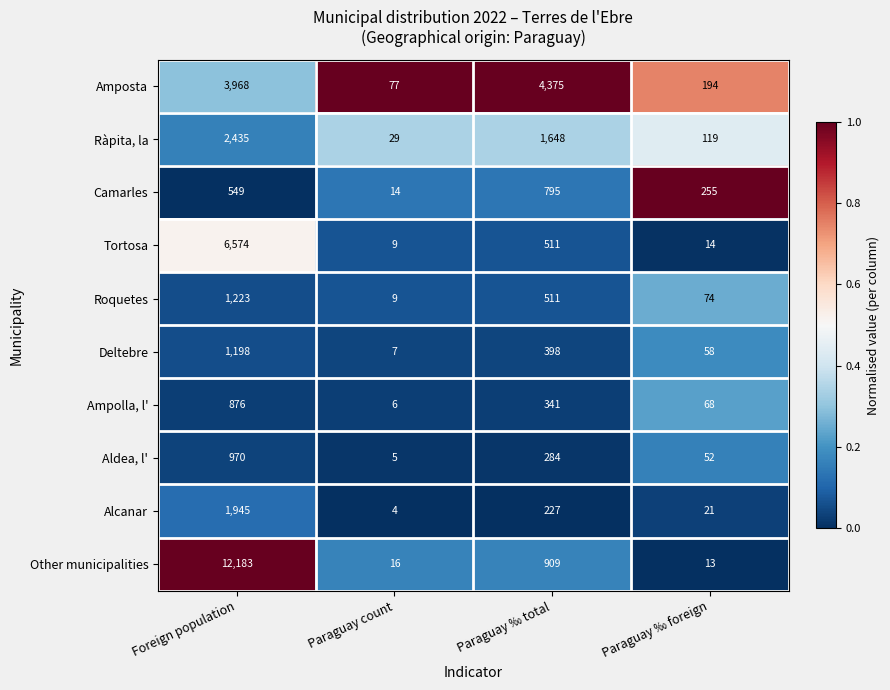

List the series in order of their peak value, lowest first.

Camarles, Ampolla, l', Aldea, l', Deltebre, Roquetes, Alcanar, Ràpita, la, Amposta, Tortosa, Other municipalities